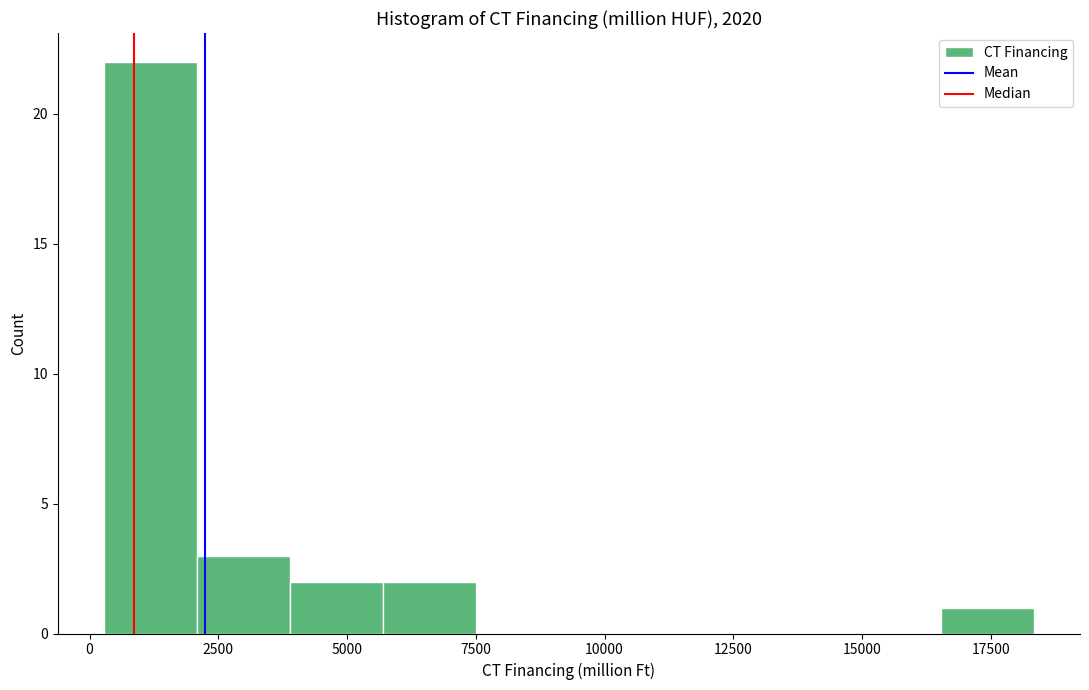

Read against the x-axis, roughly where is the centre of the tallest bar?

1000